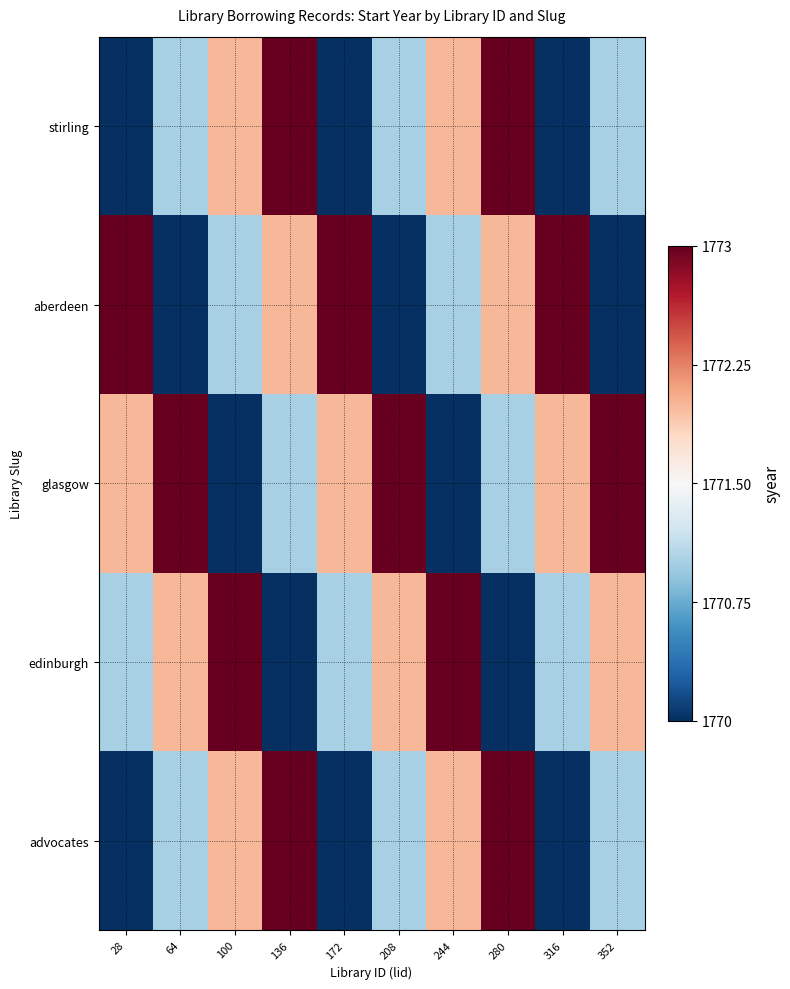

Which series changed the most between 136 and 316?

advocates